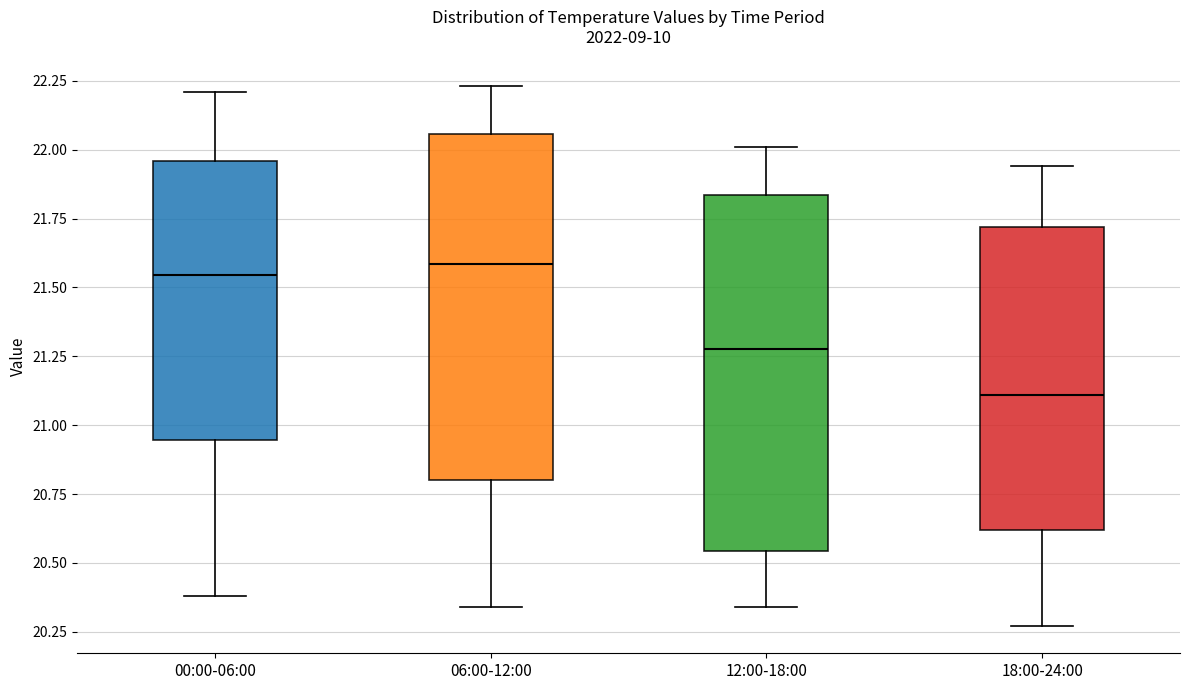

Where is the lower edge of the box for 06:00-12:00 on the y-axis? The values are not printed on the chart, so give them approximately, as read against the axis.

20.80